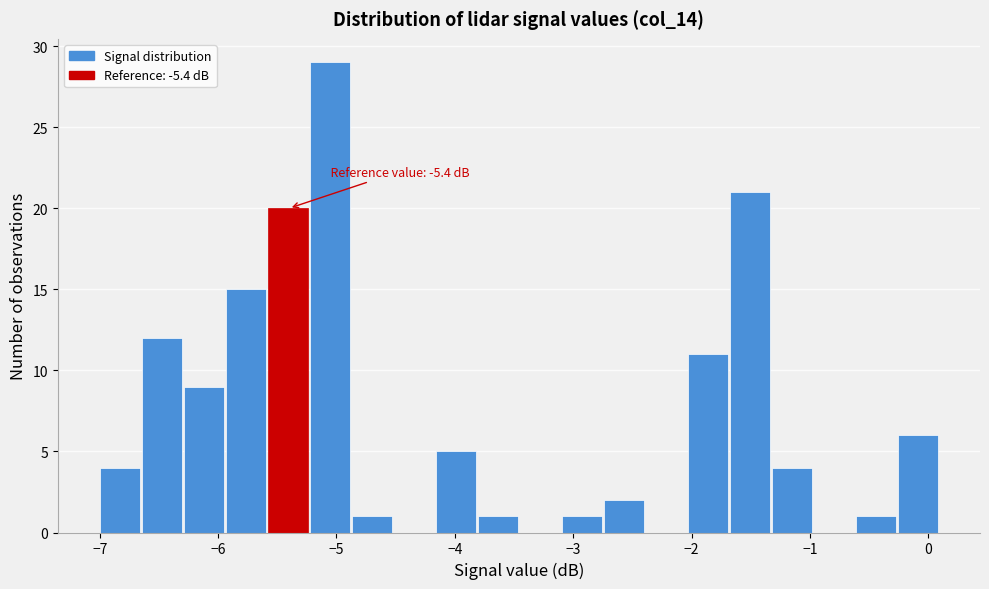

Read against the x-axis, roughly where is the centre of the tallest bar?

-5.1